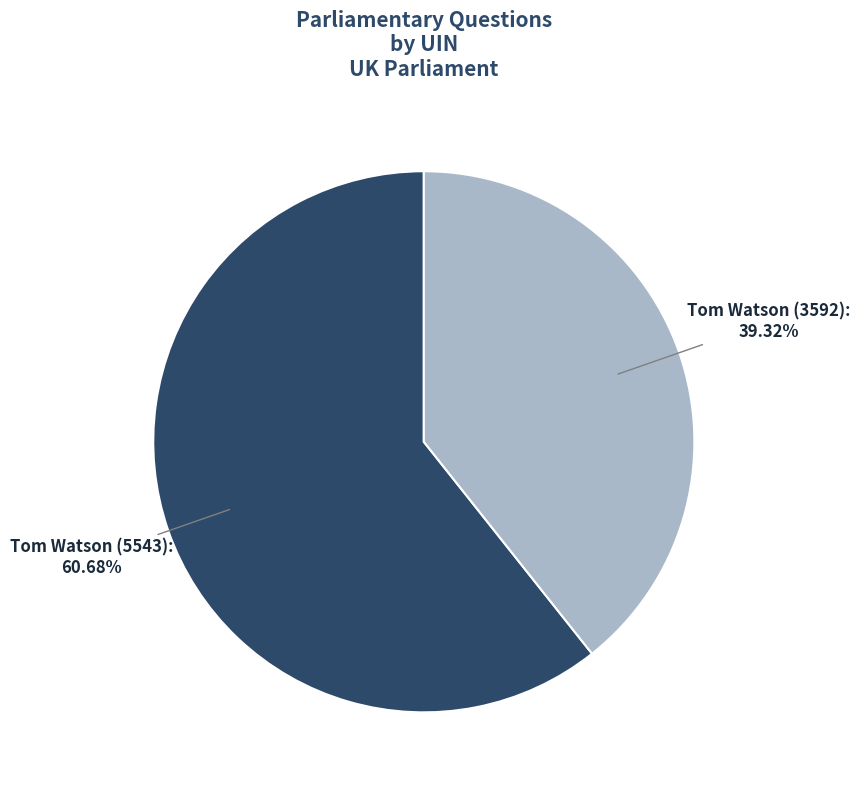

Approximately how many times larger is the value at Tom Watson (5543) compared to Tom Watson (3592)?

1.5